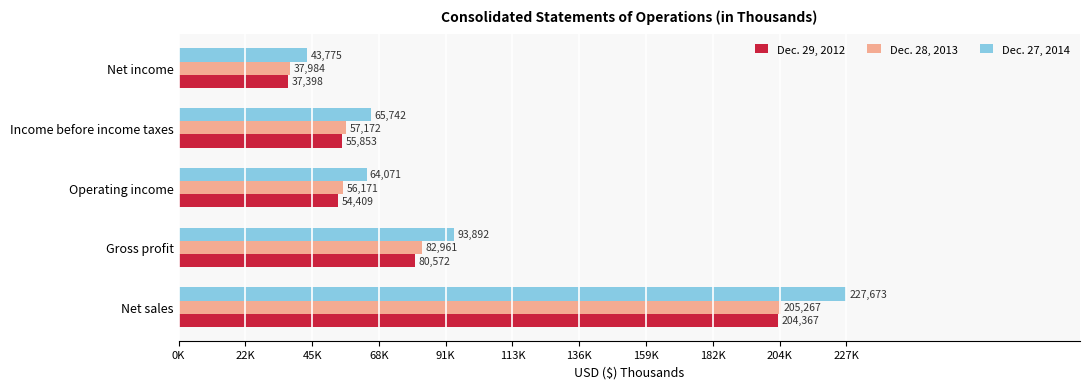

What are all the series names shown in the legend?

Dec. 29, 2012, Dec. 28, 2013, Dec. 27, 2014